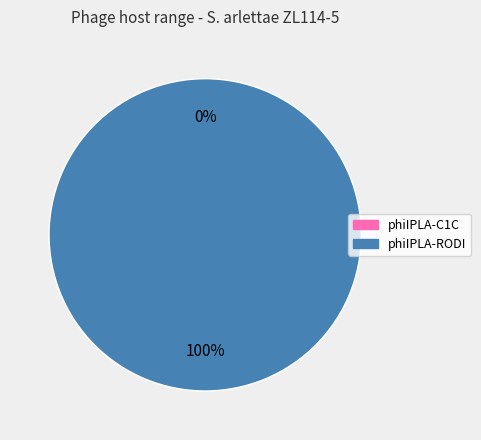

Rank the categories by value from highest to lowest.

phiIPLA-RODI (NC_028765; TAX:1572703), phiIPLA-C1C (NC_028962; TAX:1572704)